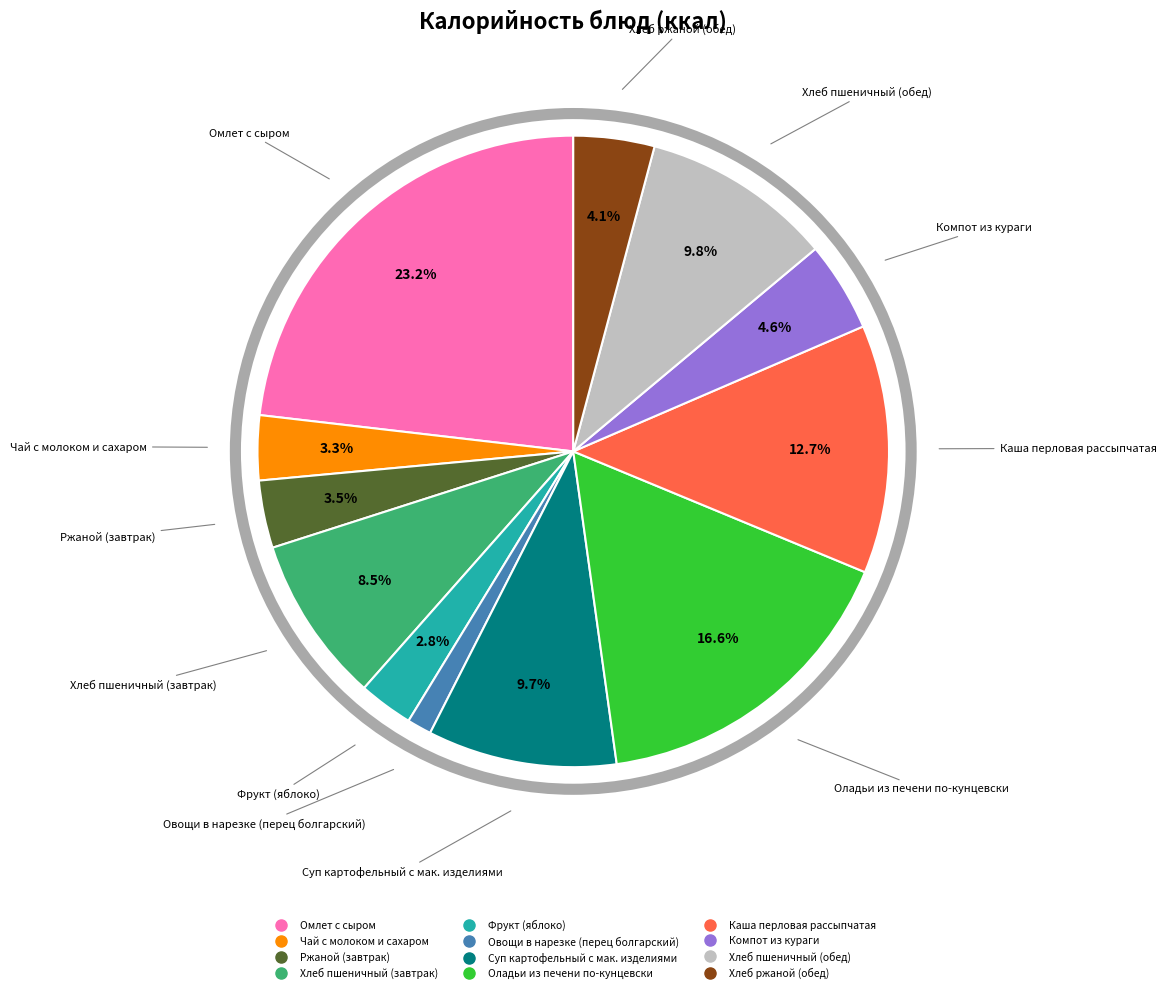

Which slice is the largest?

Омлет с сыром